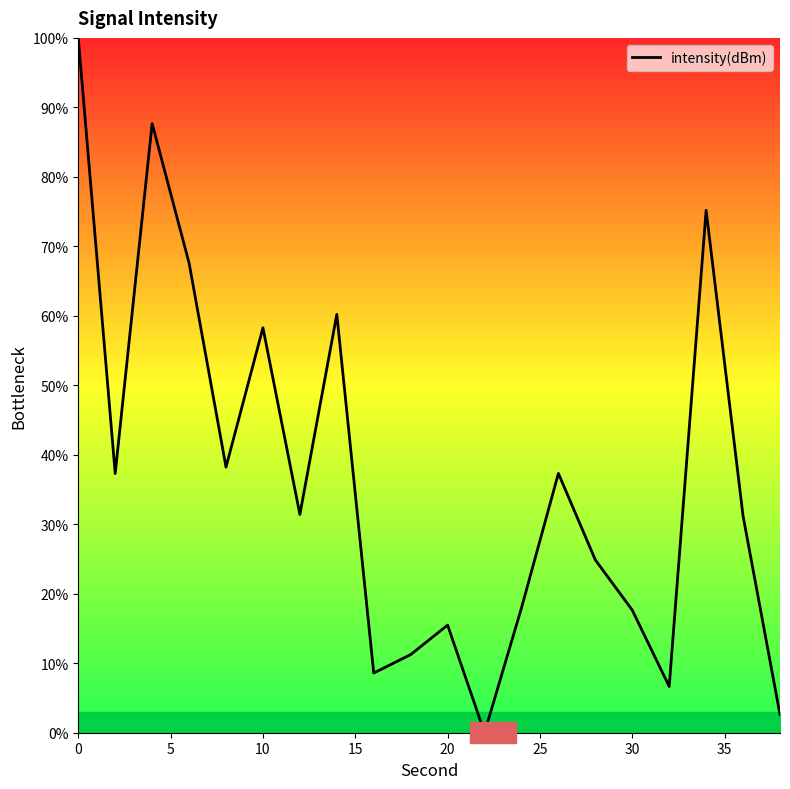

Count the number of categories in the chart.

20